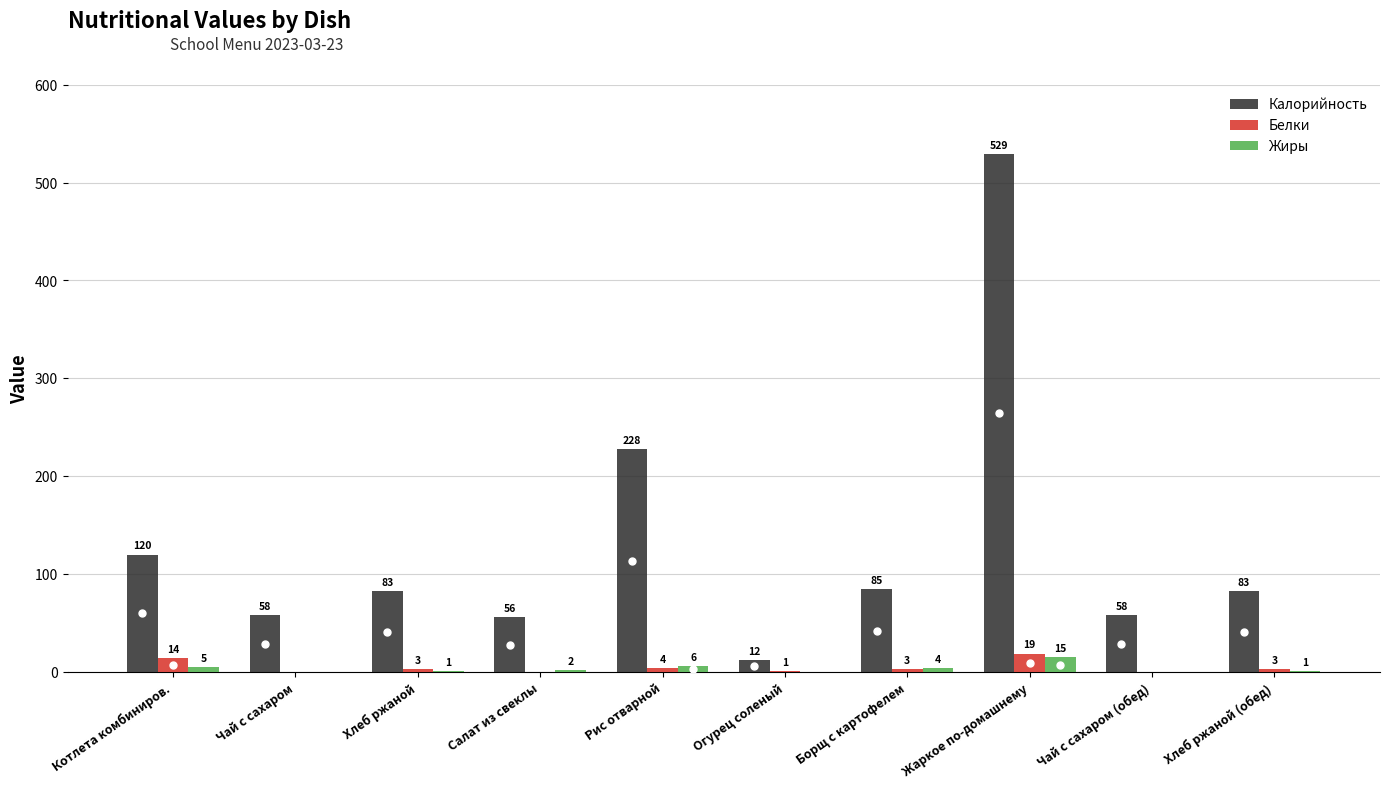

Where is Калорийность nearest to the value 270?

Рис отварной